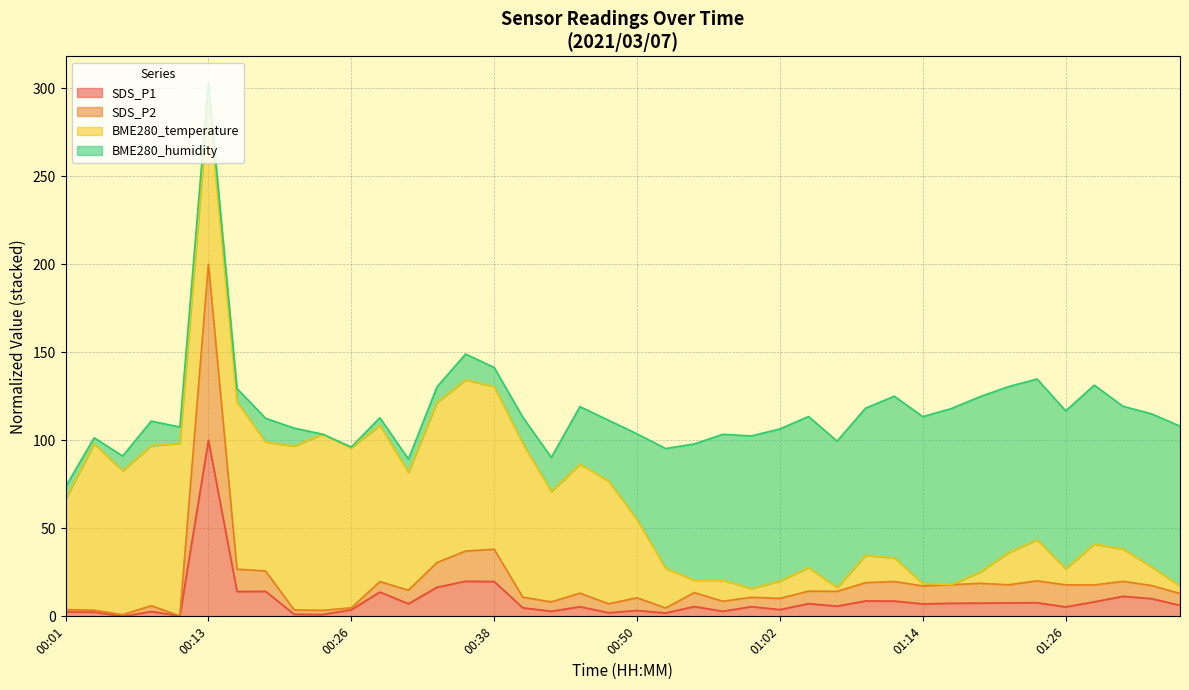

What are all the series names shown in the legend?

SDS_P1, SDS_P2, BME280_temperature, BME280_humidity